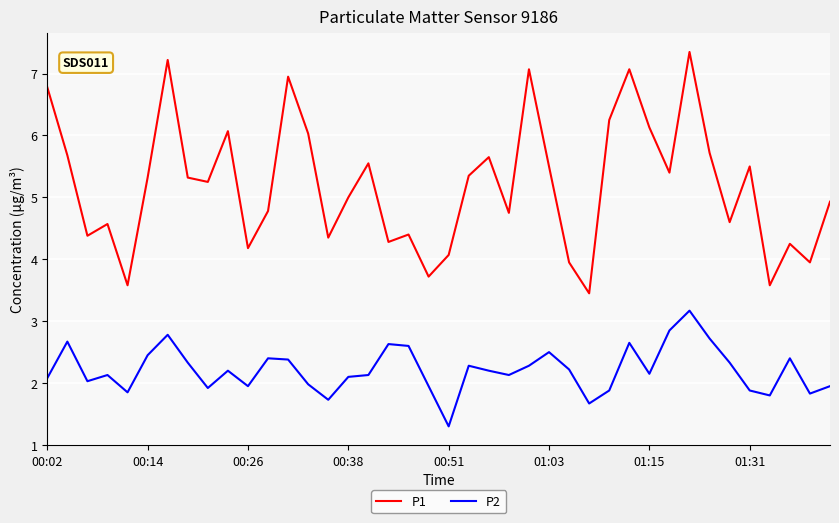

What is the minimum value shown in the chart?

1.3